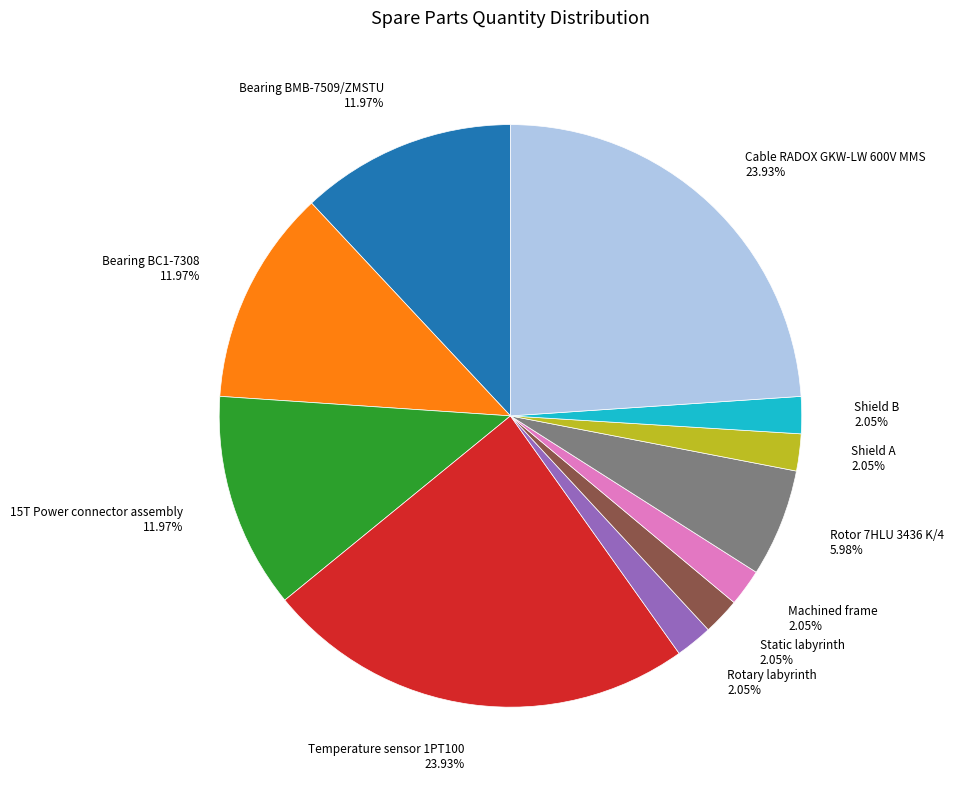

Does Shield A represent more than half of the total?

No